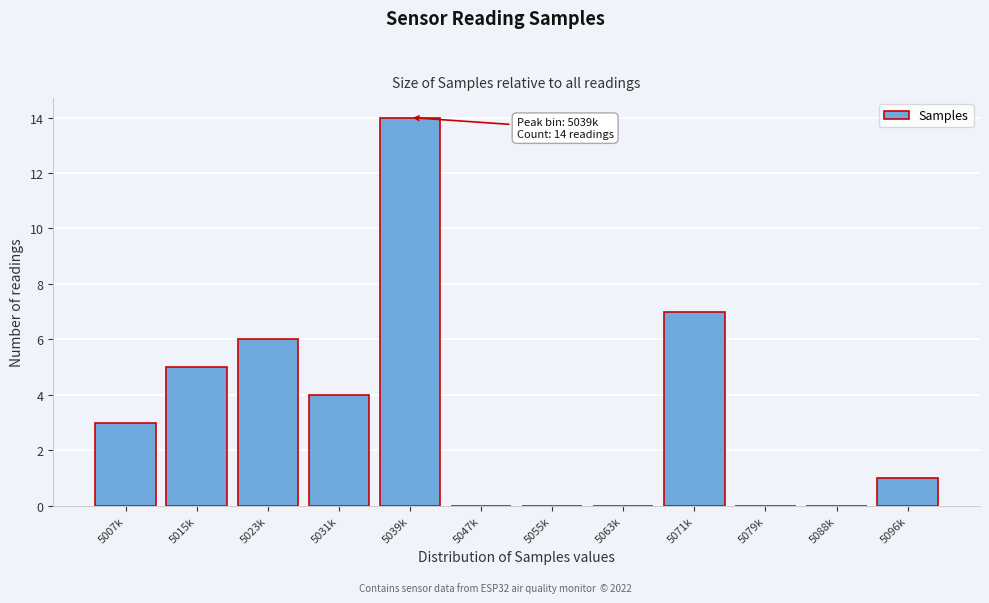

Reading right to left, what are all the values shown in this chart?

5096k=1	5088k=0	5079k=0	5071k=7	5063k=0	5055k=0	5047k=0	5039k=14	5031k=4	5023k=6	5015k=5	5007k=3